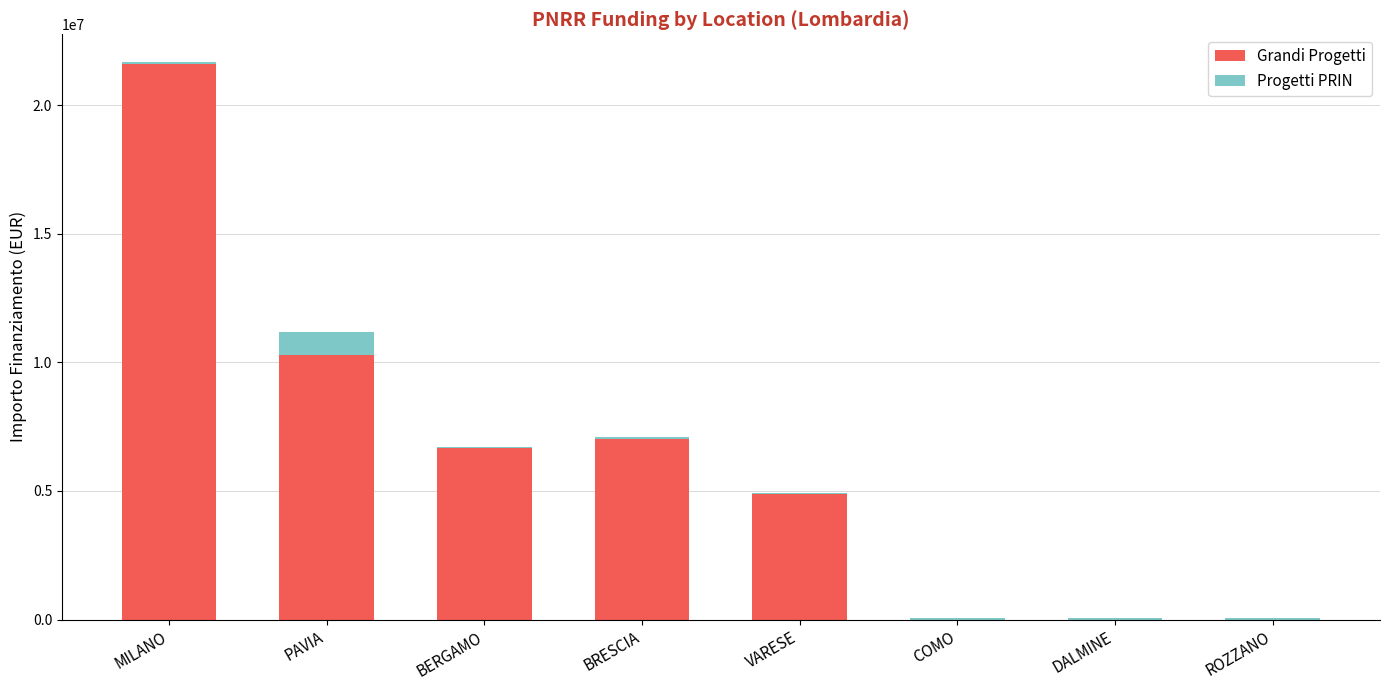

At which category is the sum across all series the highest?

MILANO